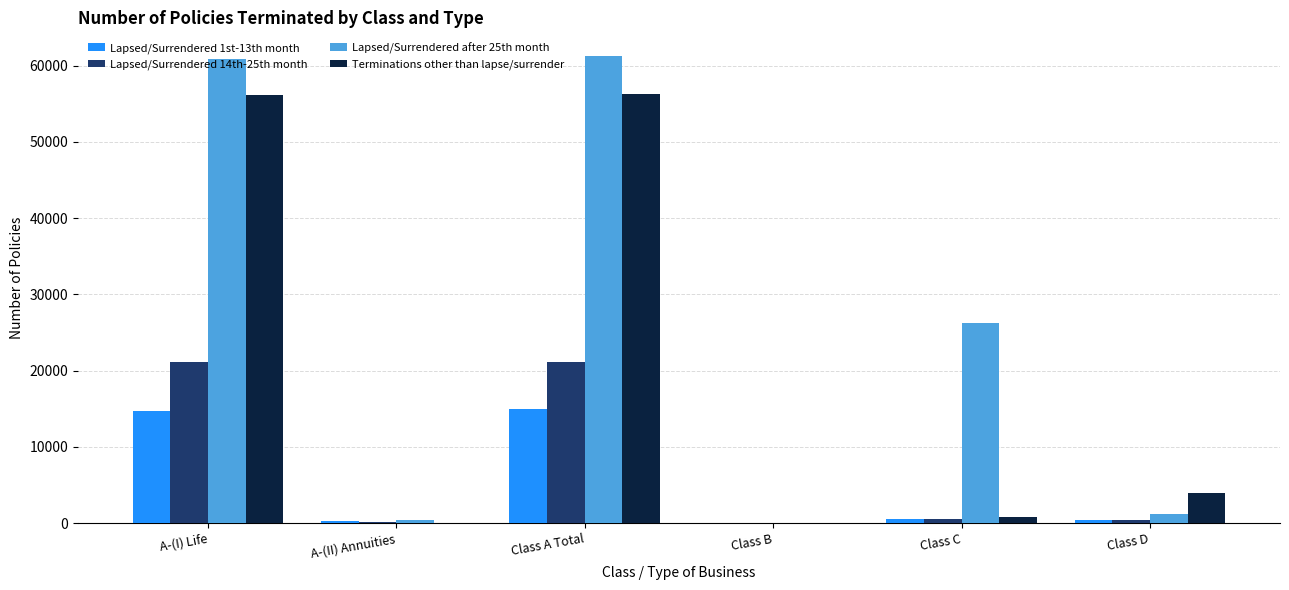

Is it true that Lapsed/Surrendered after 25th month equals 81165 at Class A Total?

False